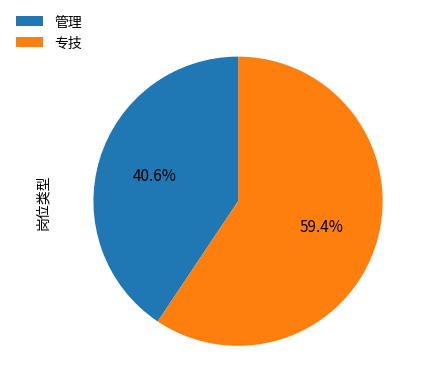

Rank the categories by value from lowest to highest.

管理, 专技